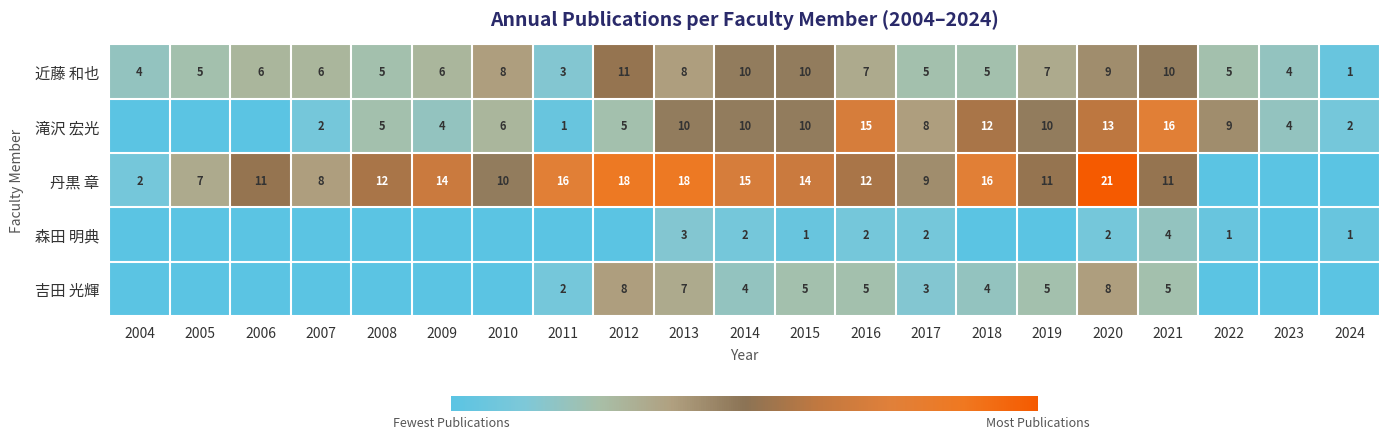

The 近藤 和也 series shows 6 at 2007. True or false?

True